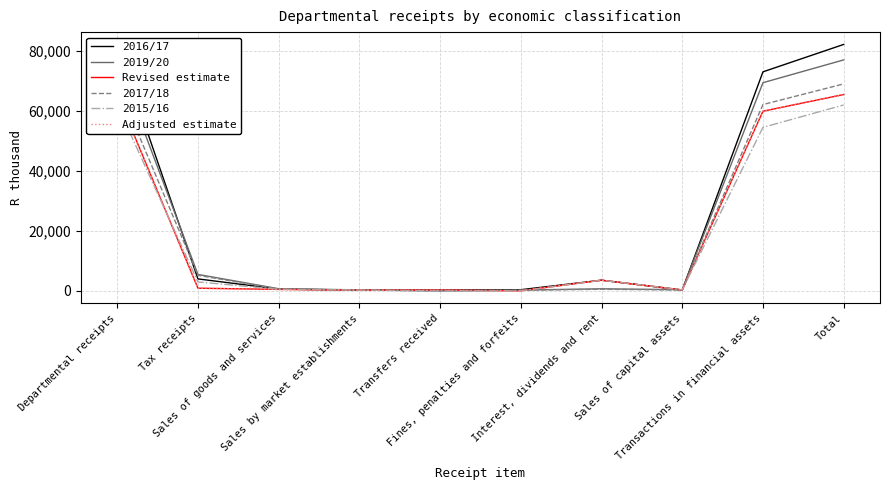

Where is Revised estimate nearest to the value 32748?

Transactions in financial assets